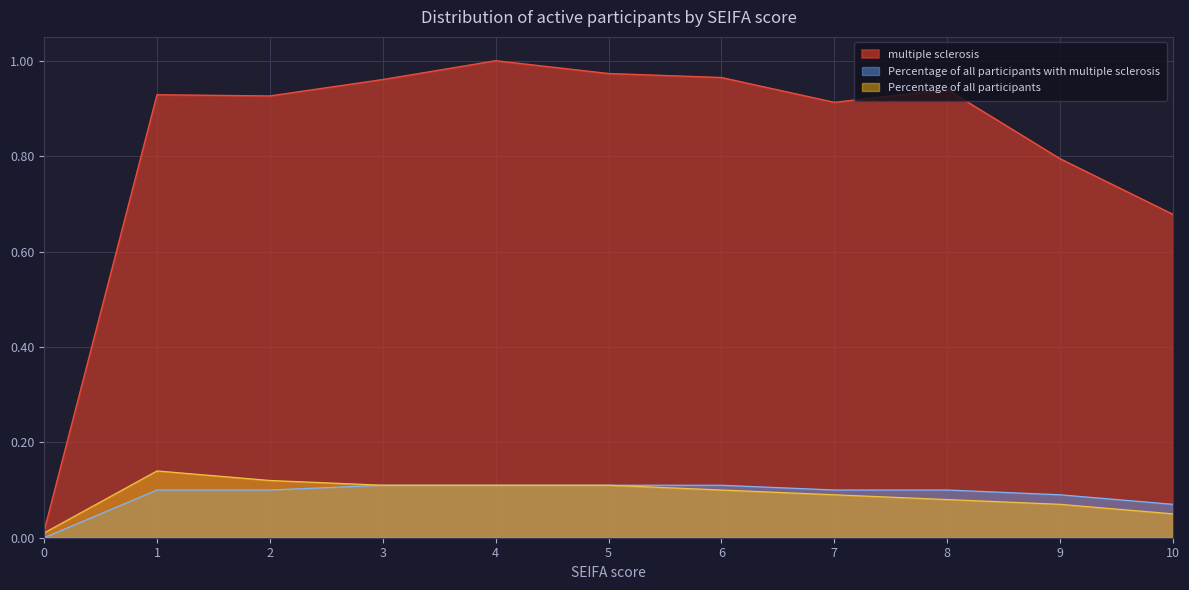

Does the chart display data point markers on the line(s)?

No